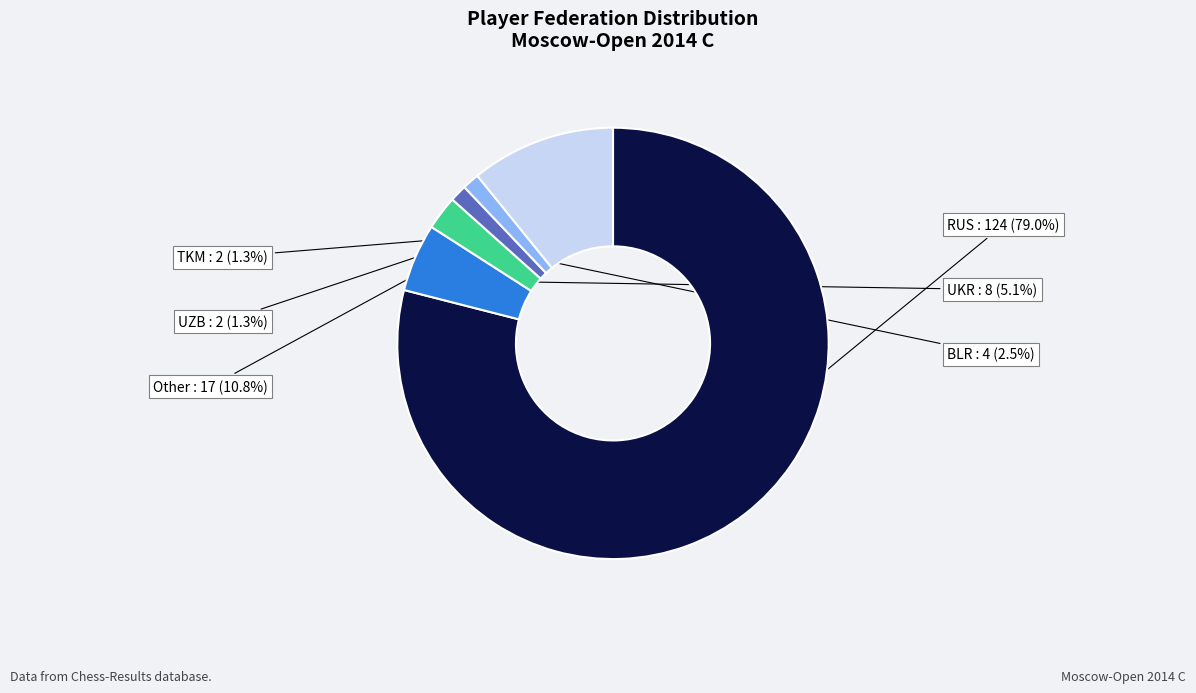

Count the number of slices in the pie.

6